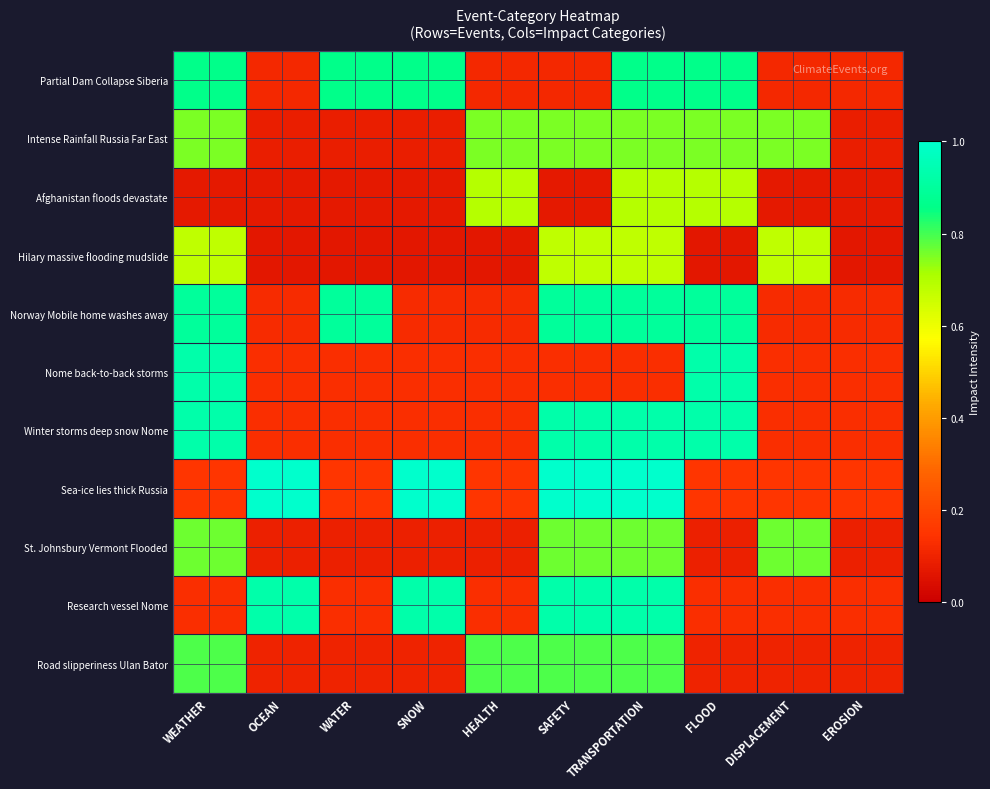

Which series has the largest range (max minus min)?

Sea-ice lies thick Russia